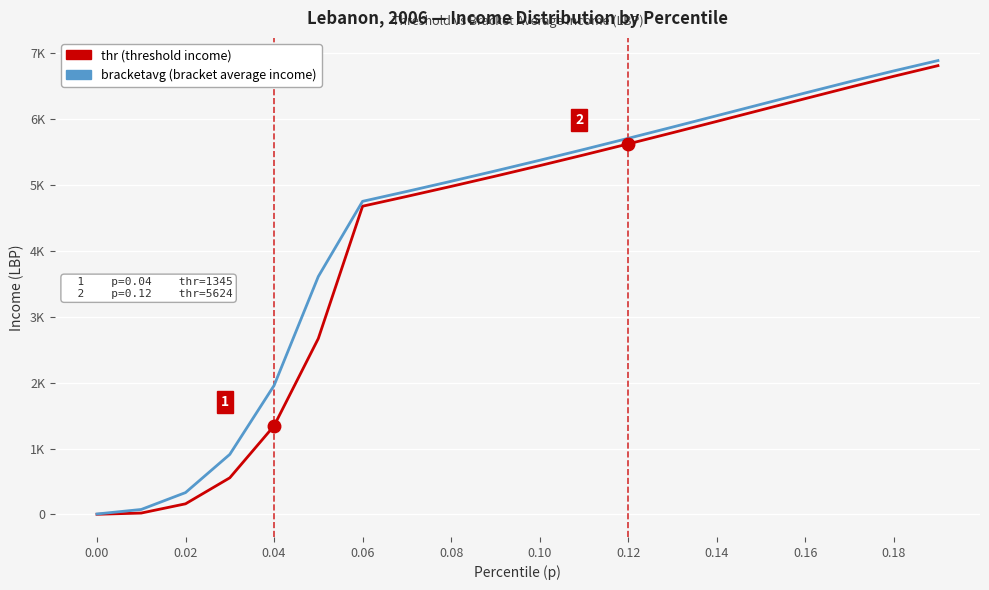

Is this an area chart (filled region under the line)?

No